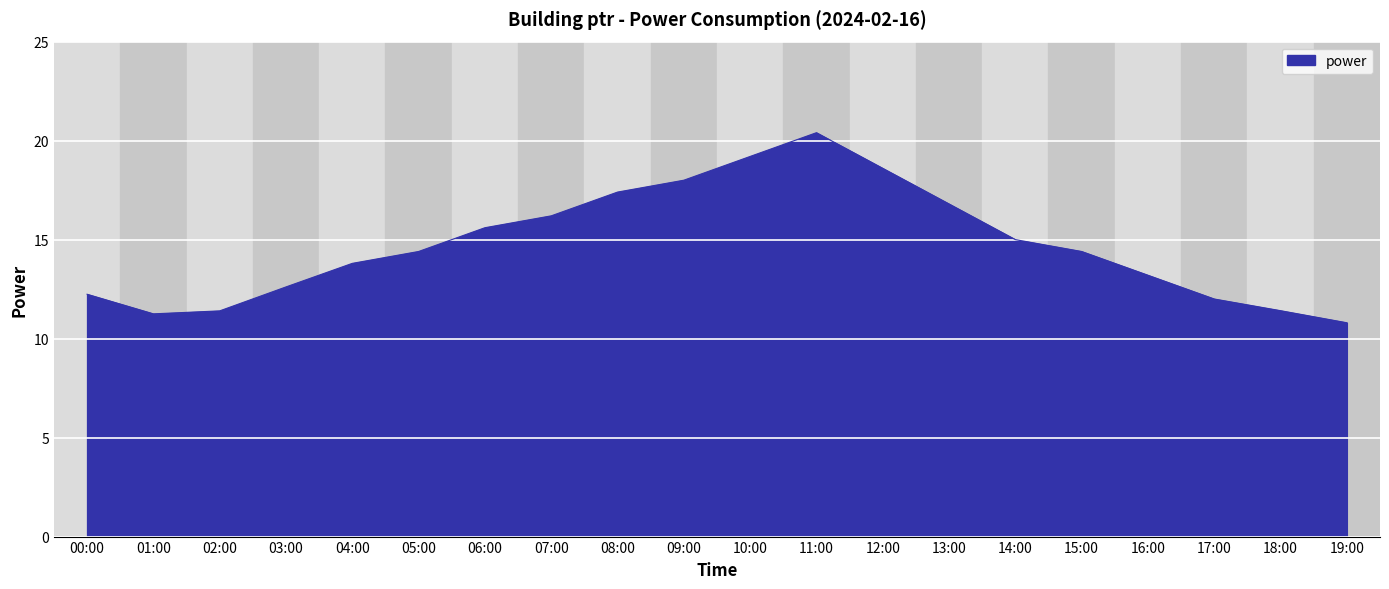

What position from the left is 01:00?

2